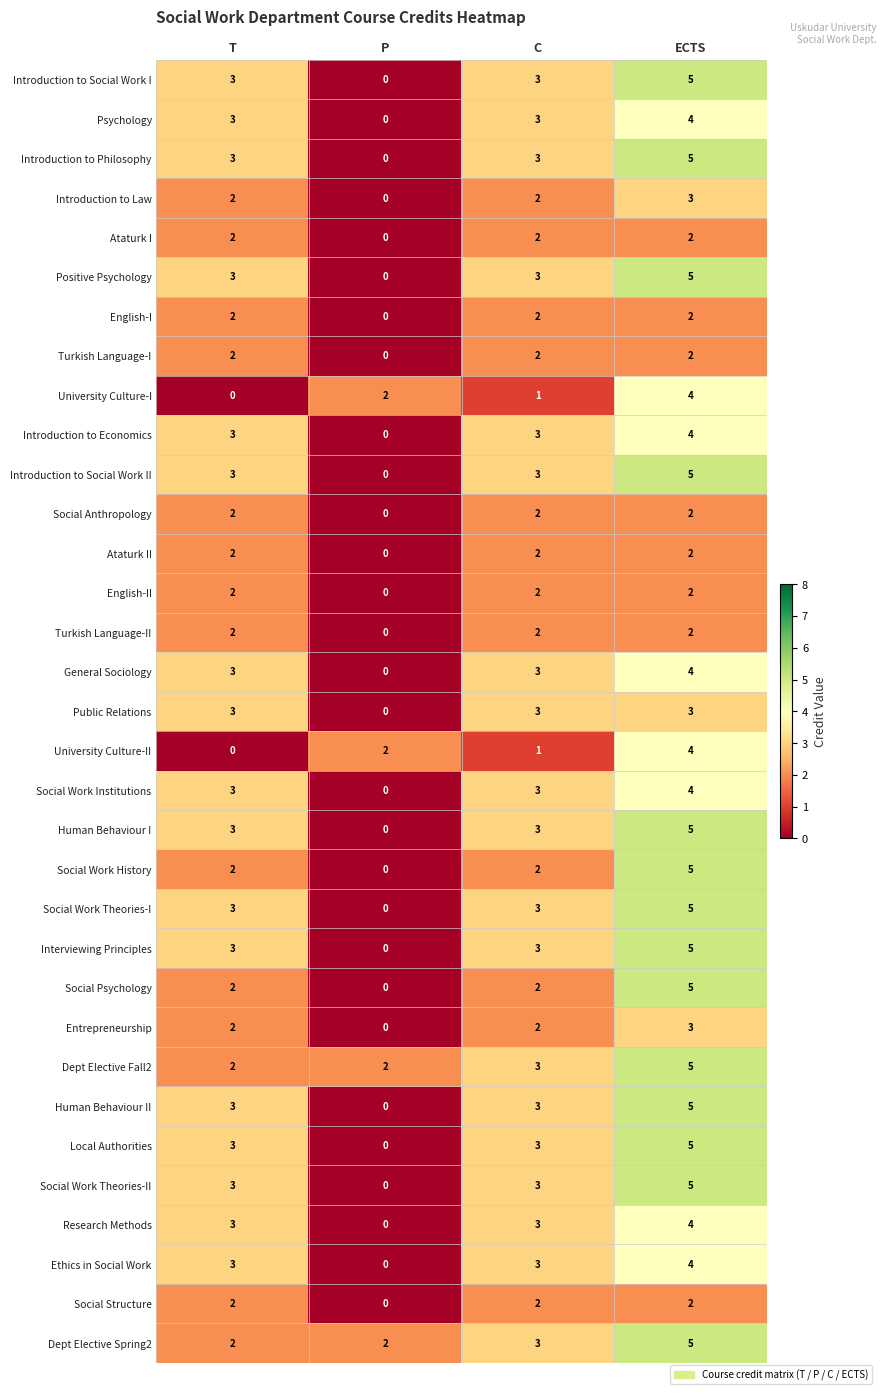

Count the Turkish Language-II values in the range 2 to 3.

3